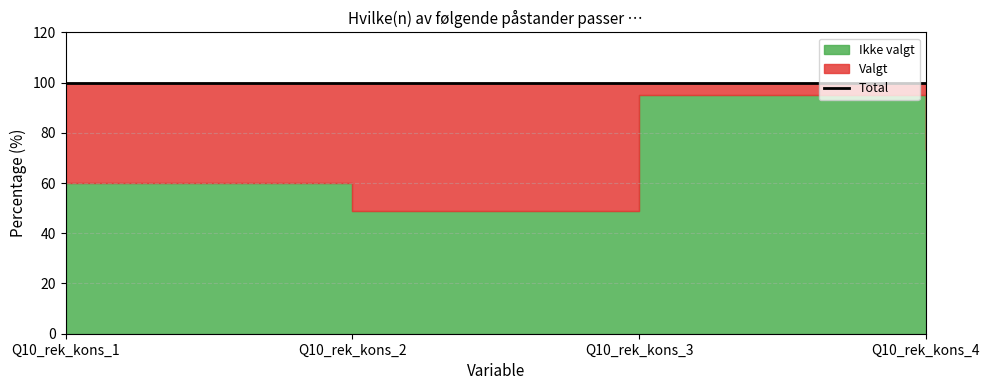

What is the approximate value of Valgt at Q10_rek_kons_2?

51